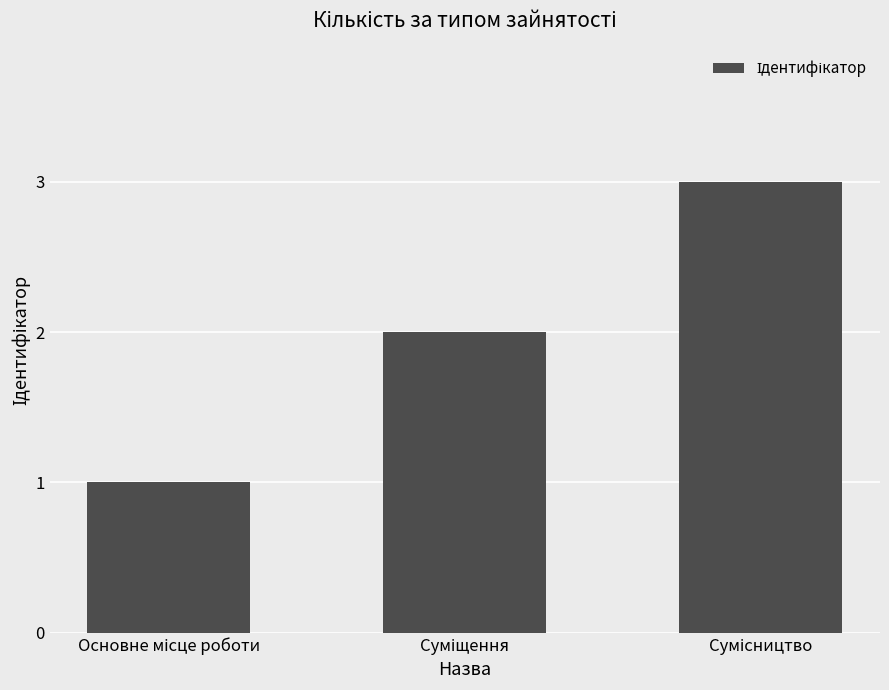

How many data points are less than 2?

1